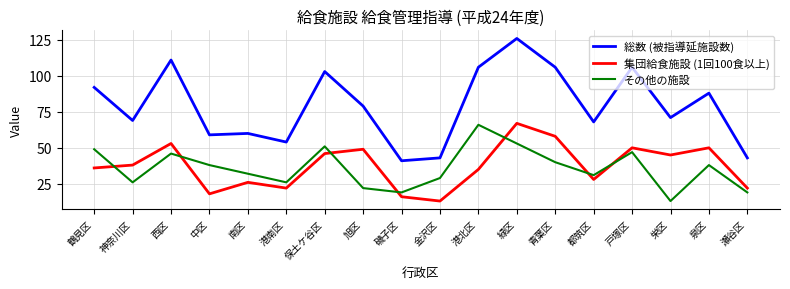

Which series changed the most between 南区 and 金沢区?

総数 (被指導延施設数)